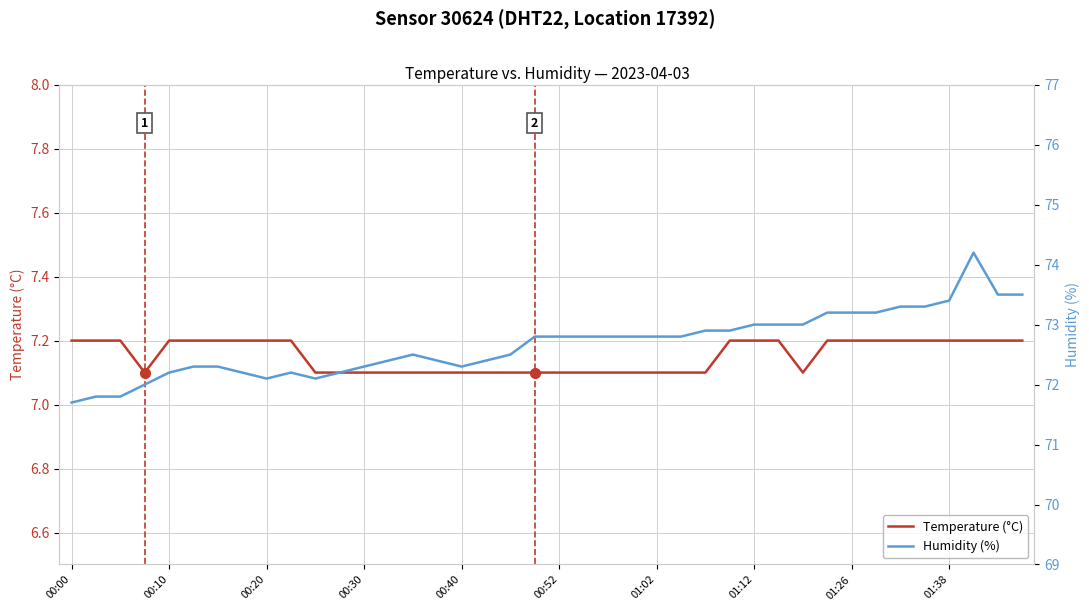

What is the difference between the second highest and second lowest values in the Humidity (%) series?

1.7